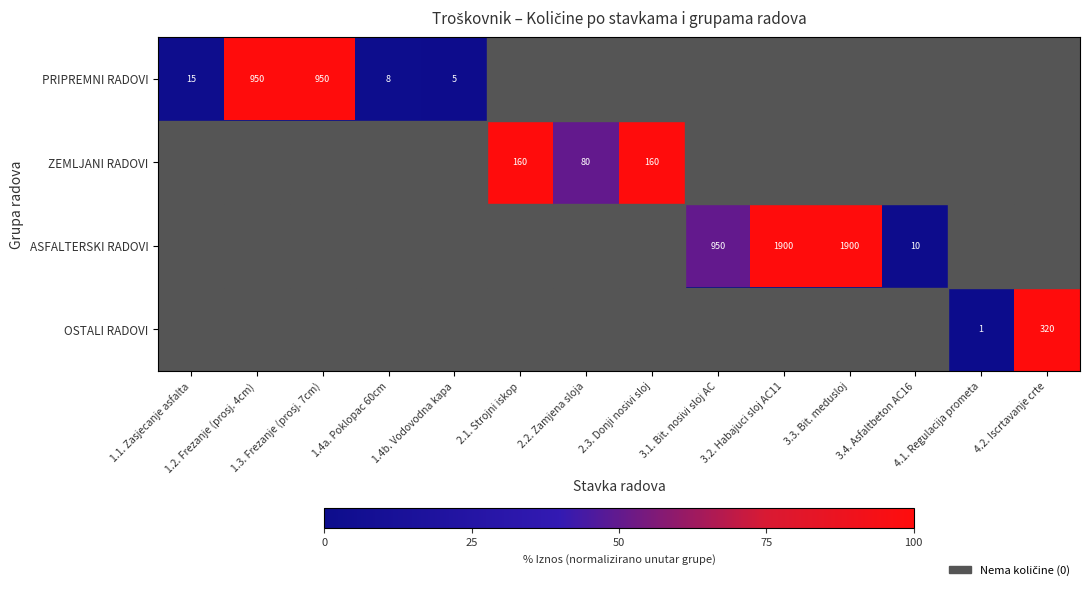

Is it true that ASFALTERSKI RADOVI equals 1900 at 3.3. Bit. medusloj?

True